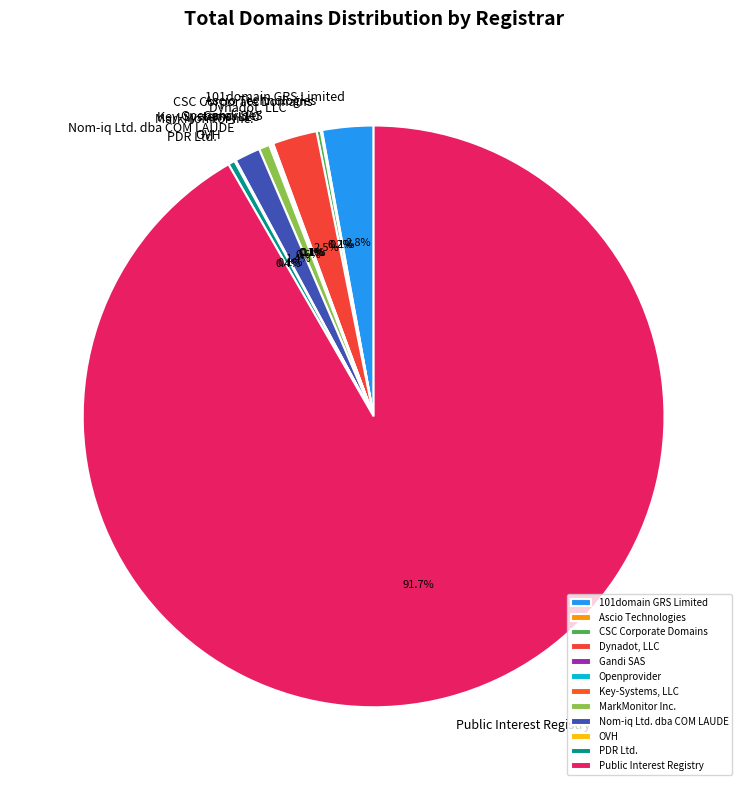

What is the largest slice in the pie chart?

Public Interest Registry